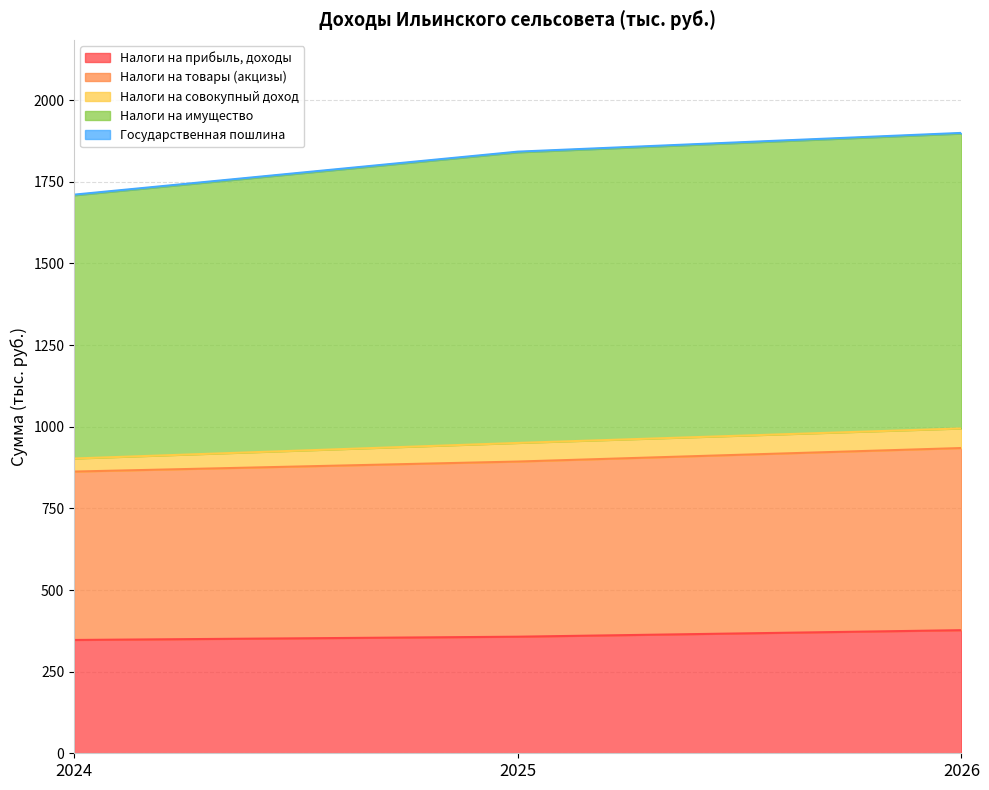

At which label does Налоги на имущество first exceed 1842?

2025